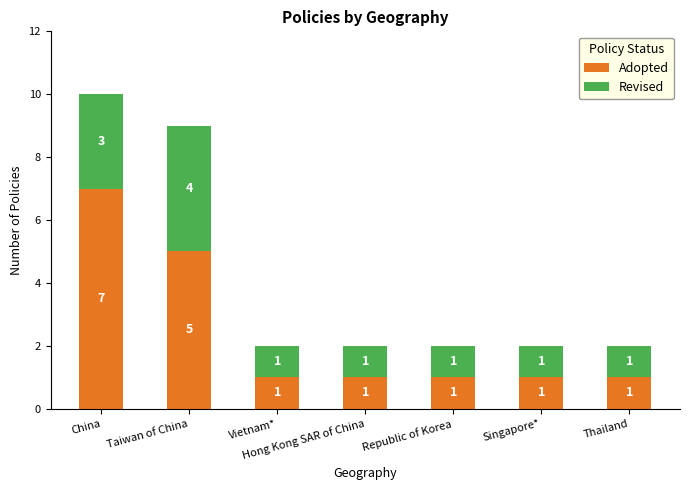

Does the chart contain any negative values?

No